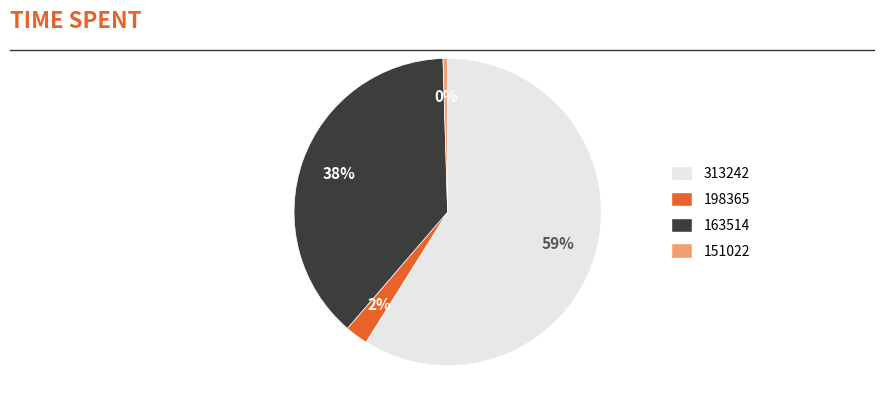

Is there any slice that represents more than half of the pie?

Yes